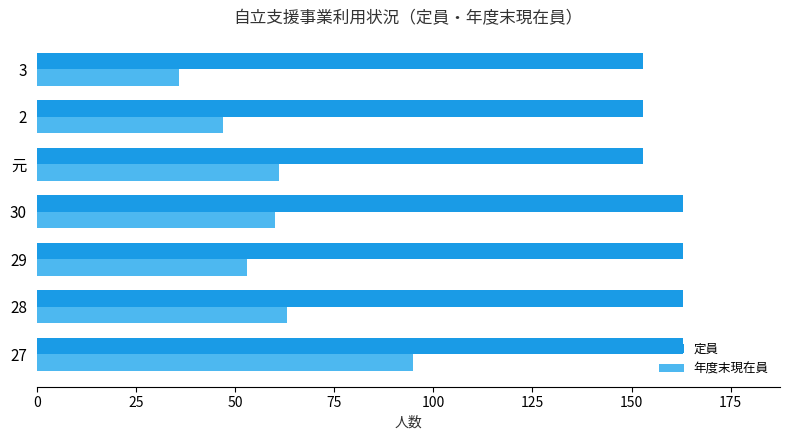

Which series changed the most between 29 and 2?

定員